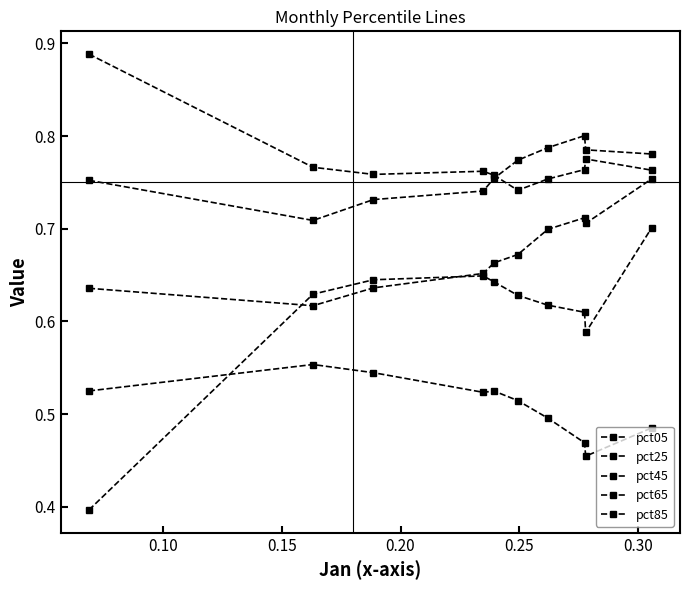

At which category does pct05 reach its first local valley?

0.20